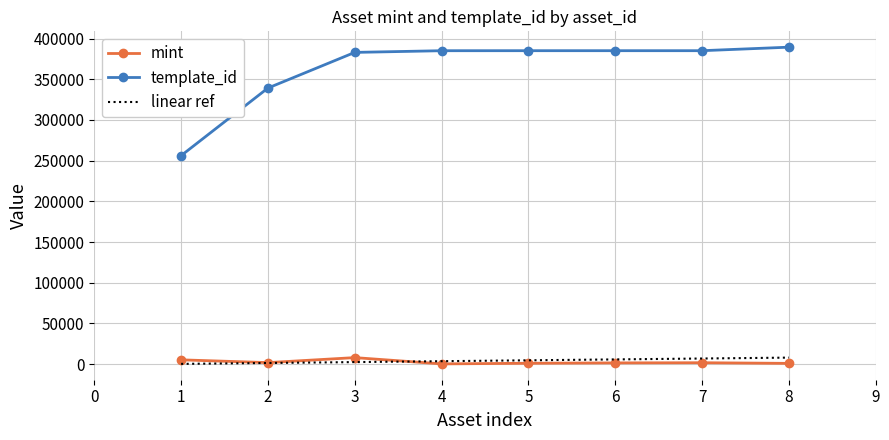

At which label does template_id reach its peak?

8